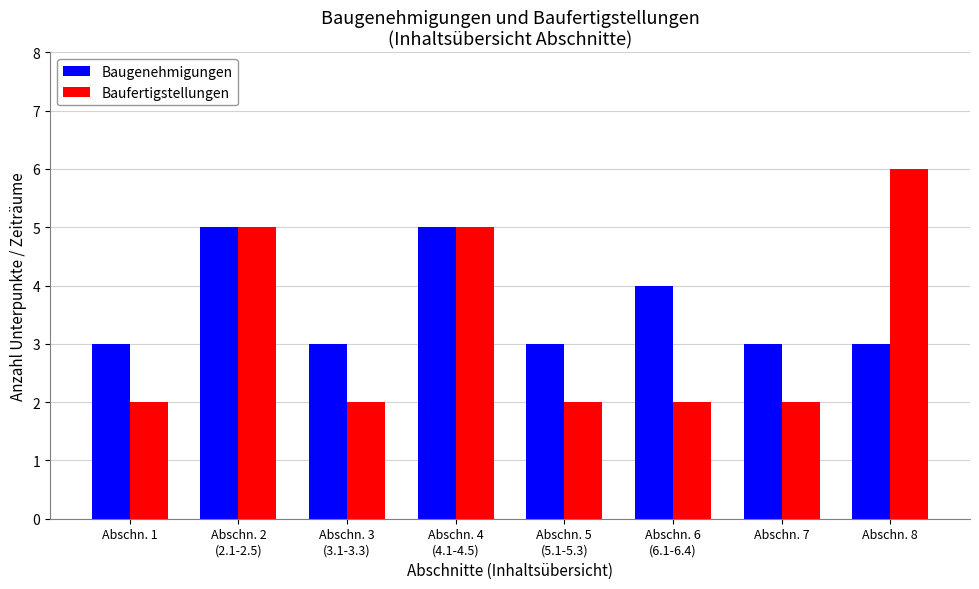

What is the difference between the highest and lowest values at Abschn. 5
(5.1-5.3)?

1